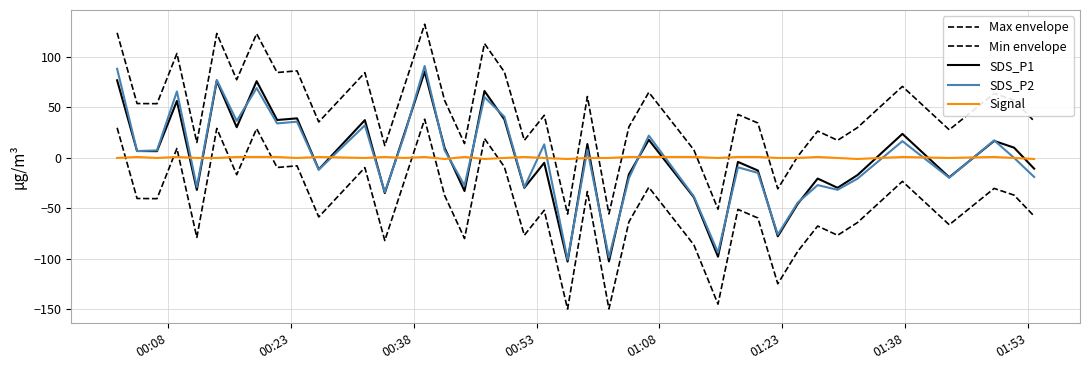

Which series has the largest total across all categories?

Max envelope